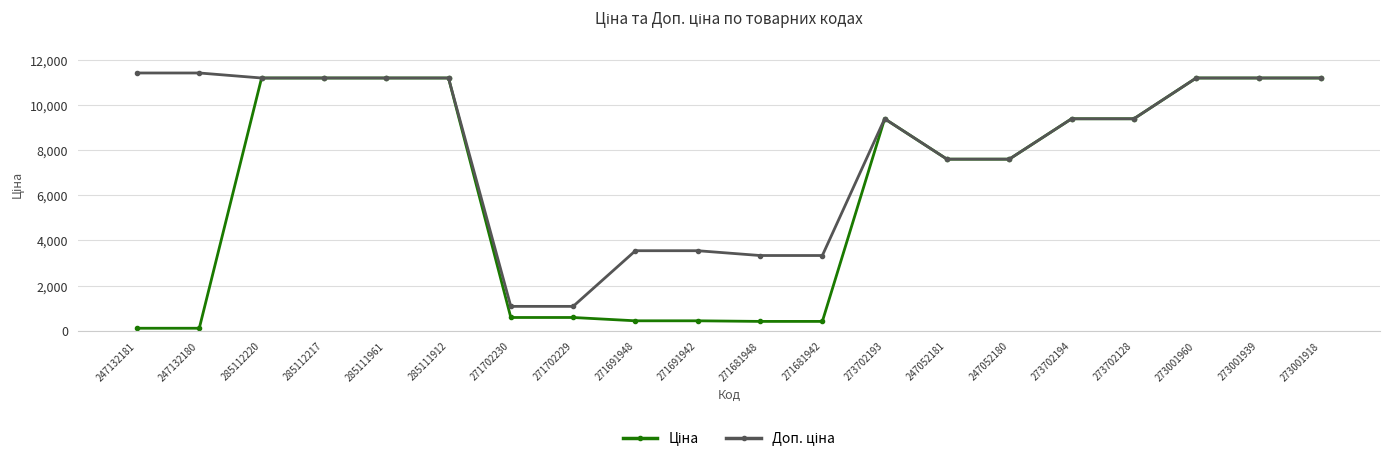

Is this an area chart (filled region under the line)?

No